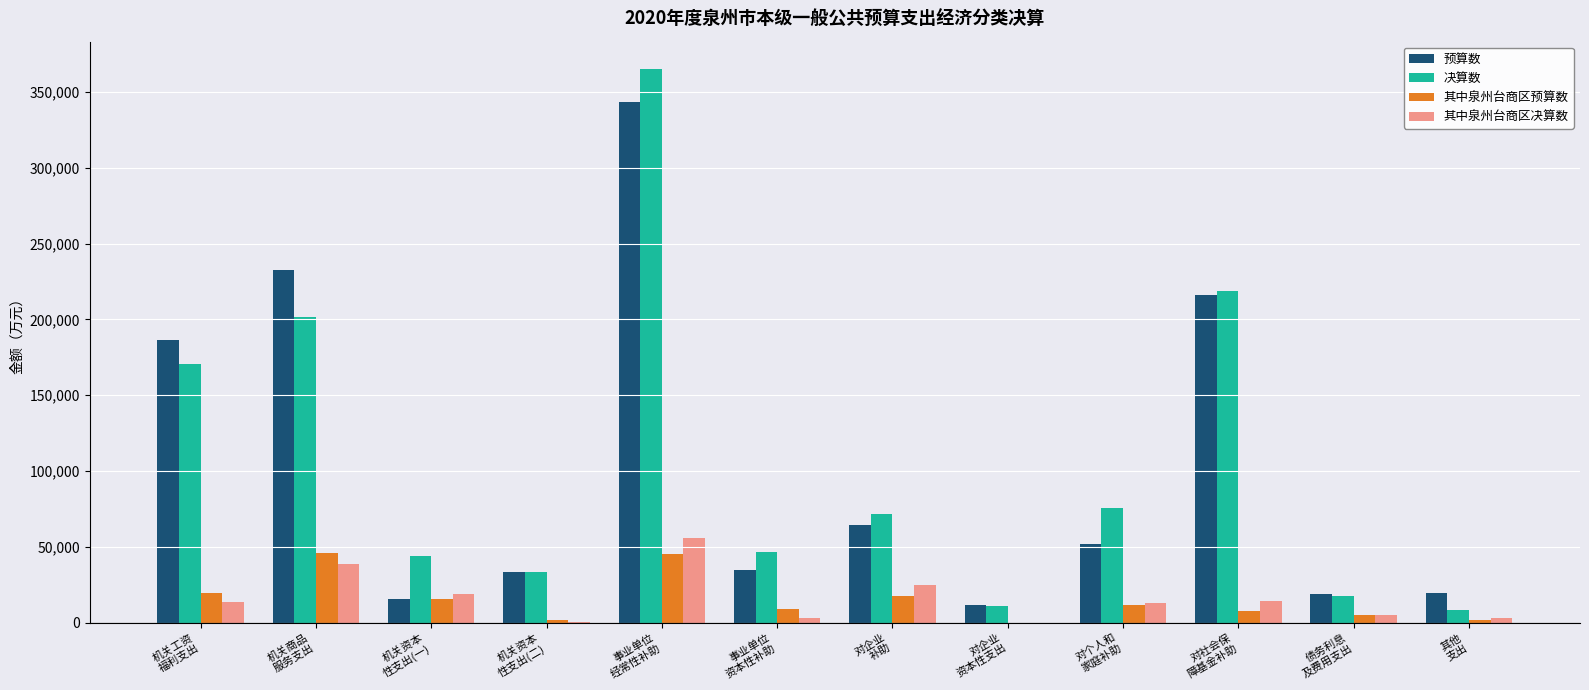

At which category does the chart reach its peak across all series?

事业单位
经常性补助